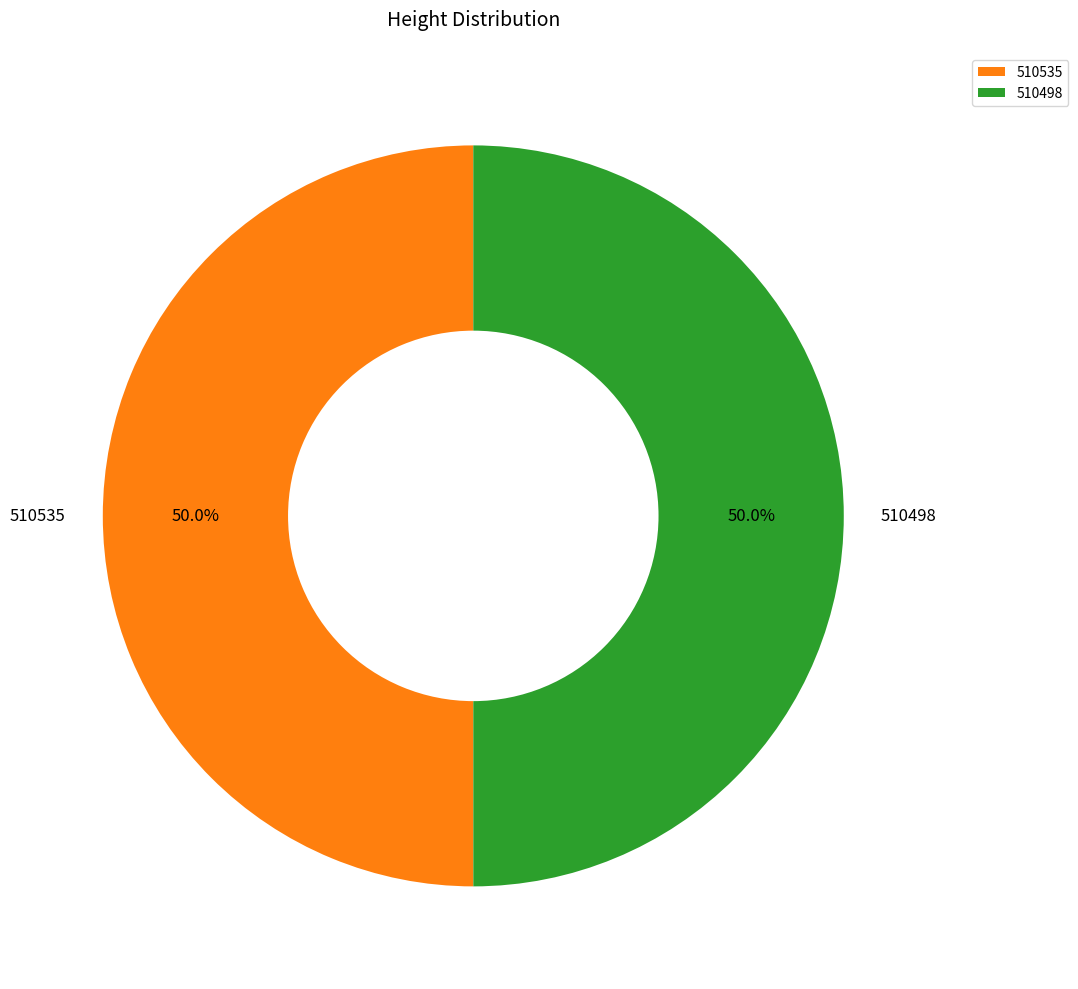

What is the ratio of the value at 510498 to the value at 510535?

1.0